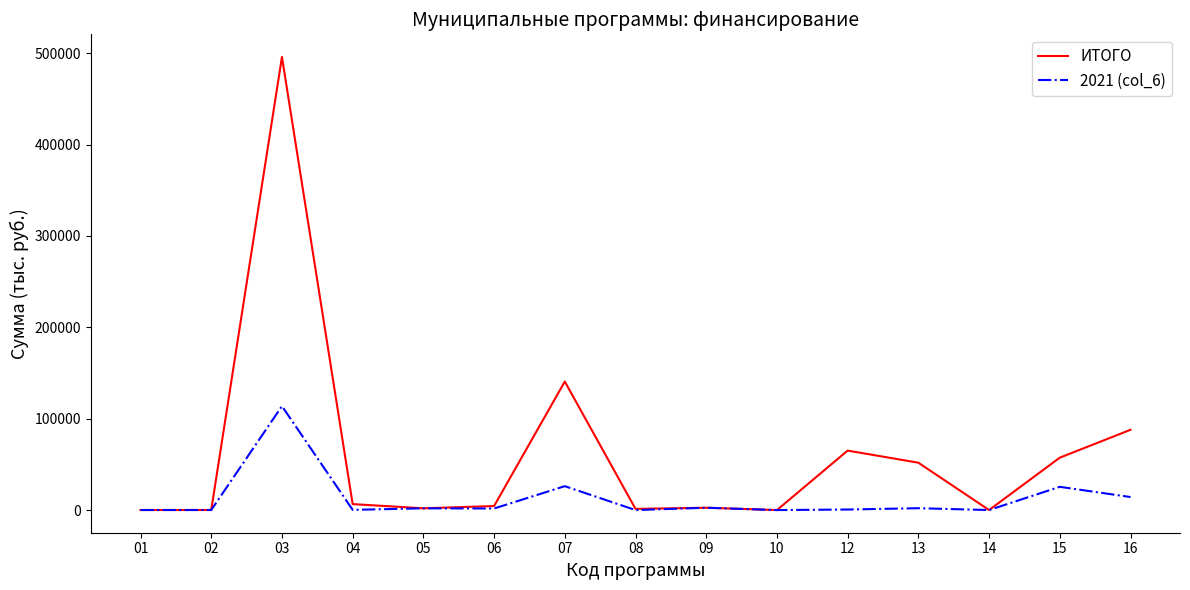

Does the chart display data point markers on the line(s)?

No